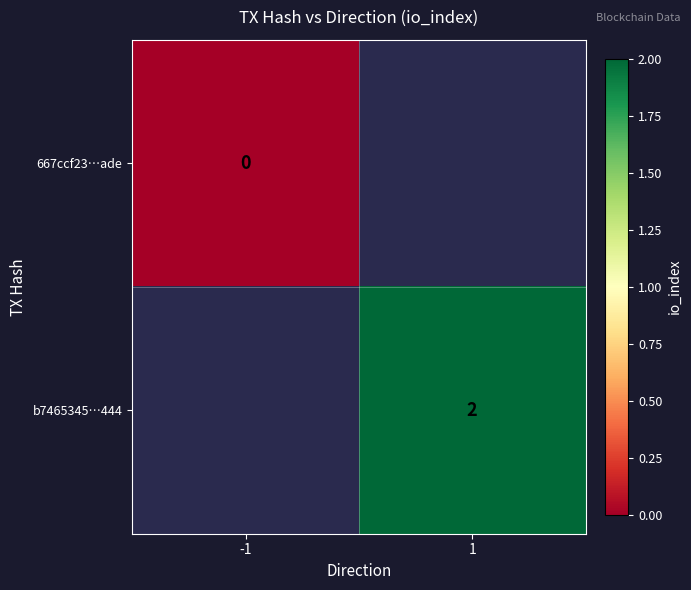

The value of b7465345…444 at 1 is 3. True or false?

False